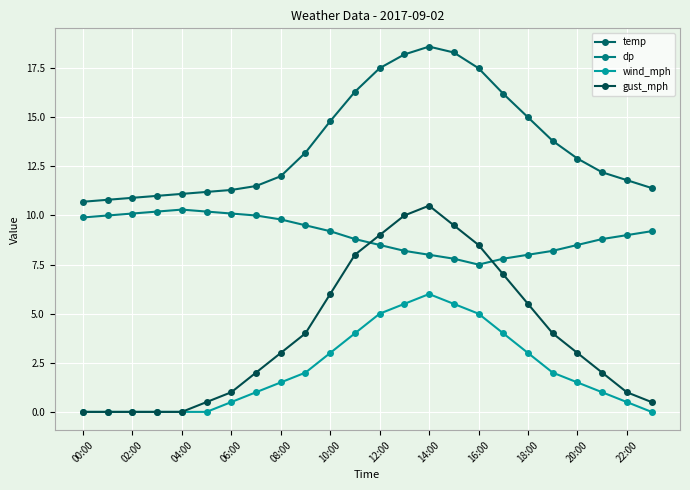

At which label is dp closest to 8?

14:00